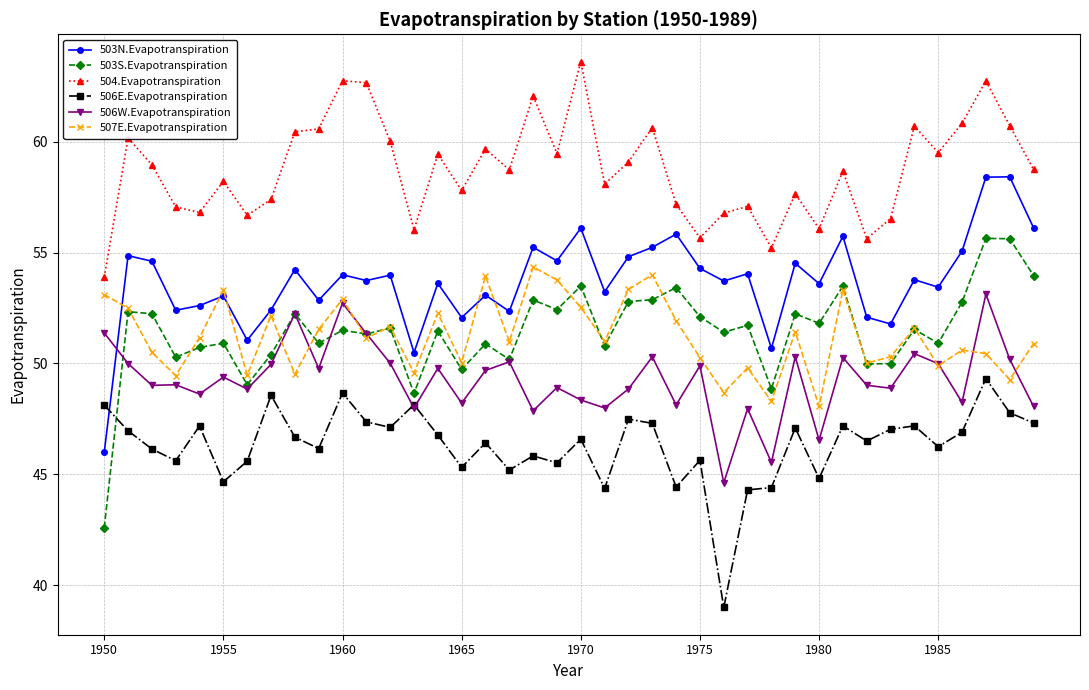

Which series has the widest spread of values?

503S.Evapotranspiration